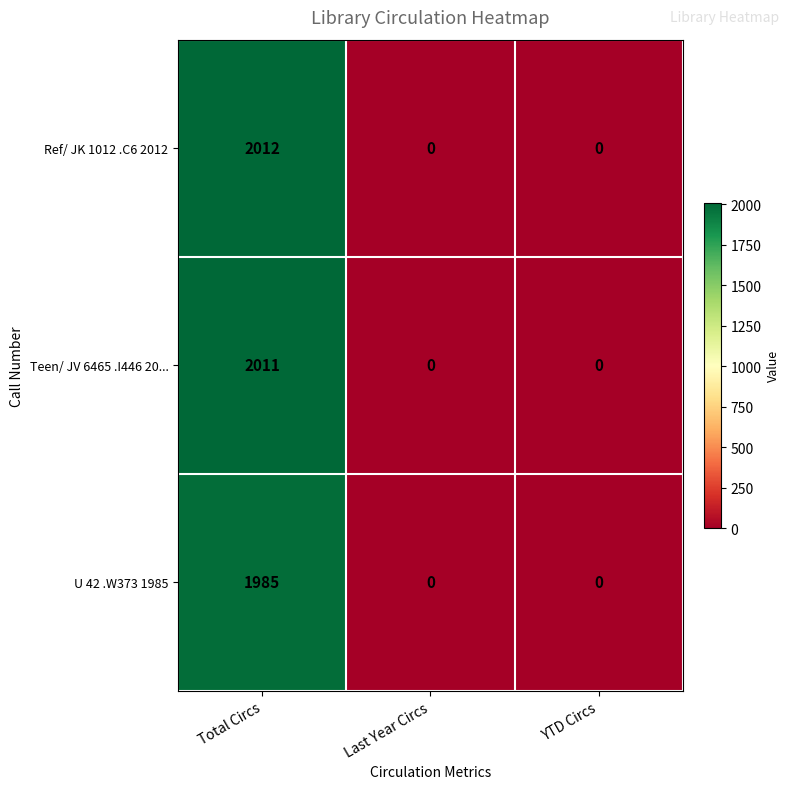

The value of Teen/ JV 6465 .I446 20... at Last Year Circs is -1257. True or false?

False